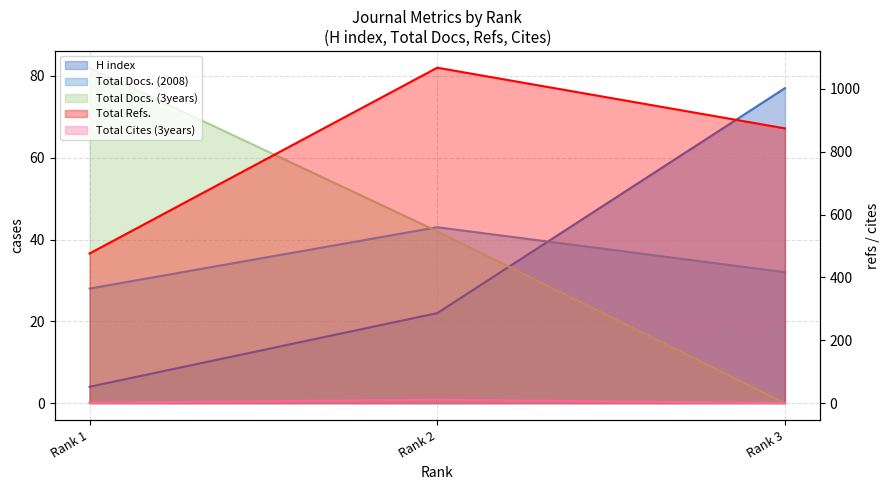

True or false: Total Docs. (3years) has a value of 42 at Rank 2.

True